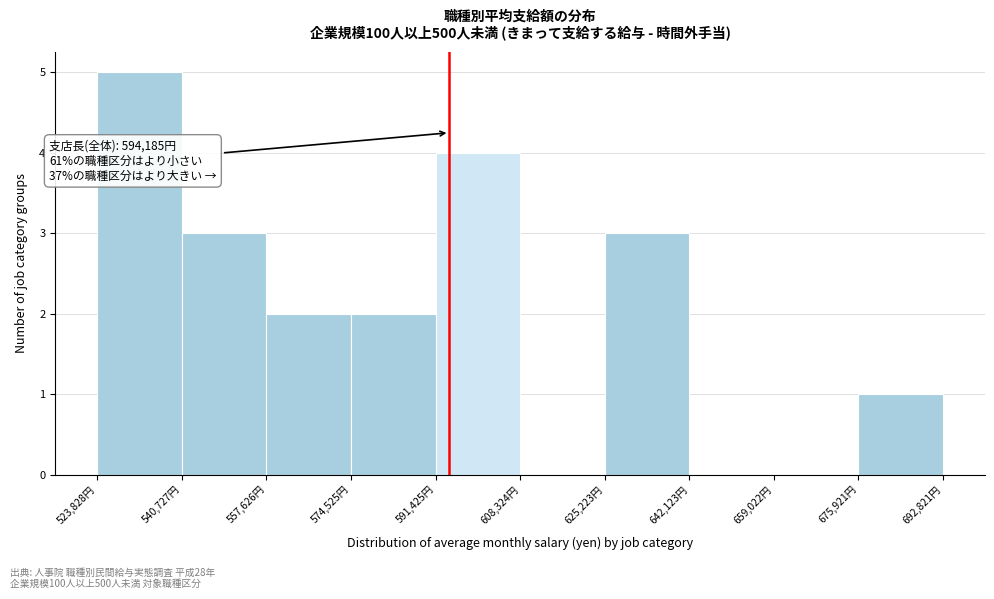

Over which range of the x-axis is the bar tallest?

524000 to 540000